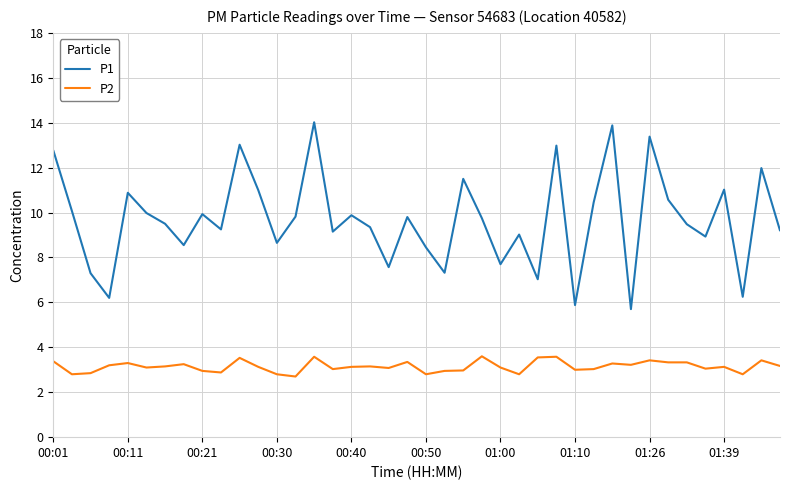

Does the chart have visible grid lines?

Yes